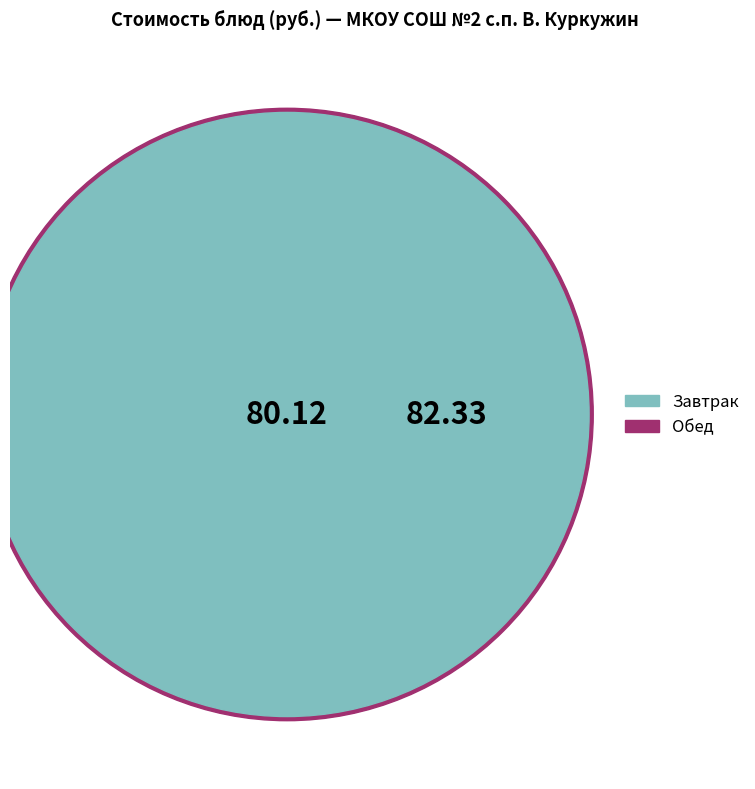

Is there a majority slice in this chart?

No